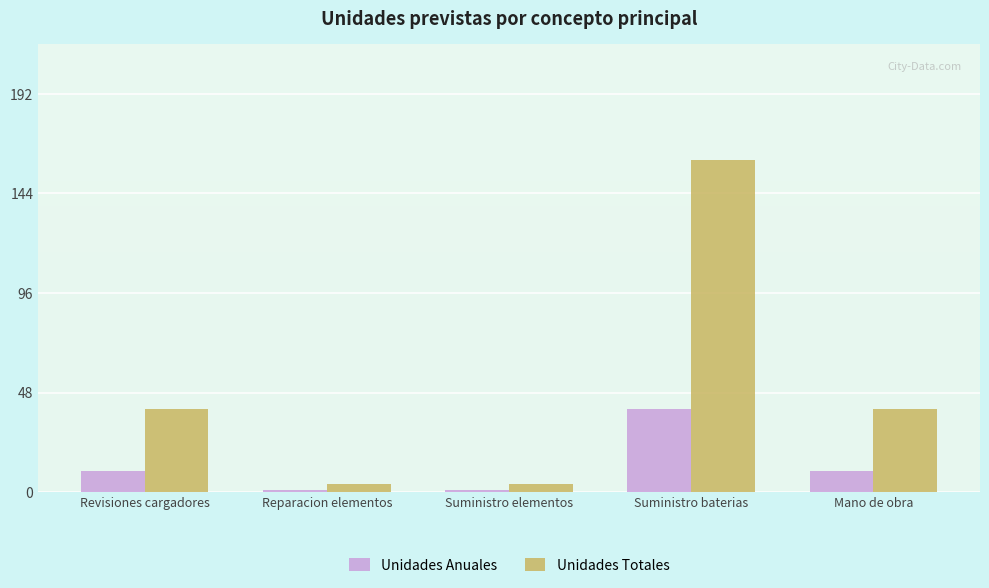

What is the sum of the Unidades Totales values at Reparacion elementos and Suministro baterias?

164